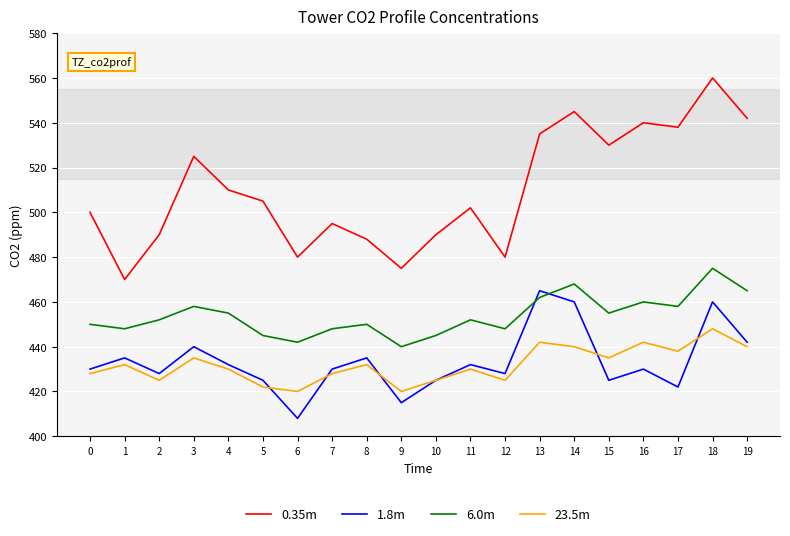

In 23.5m, how many points are lower than both neighbors (excluding endpoints)?

6